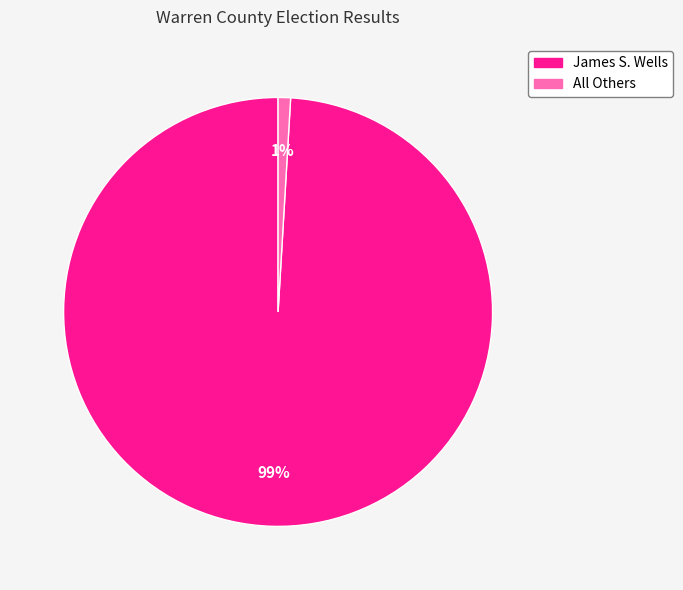

How many segments does this pie chart have?

2